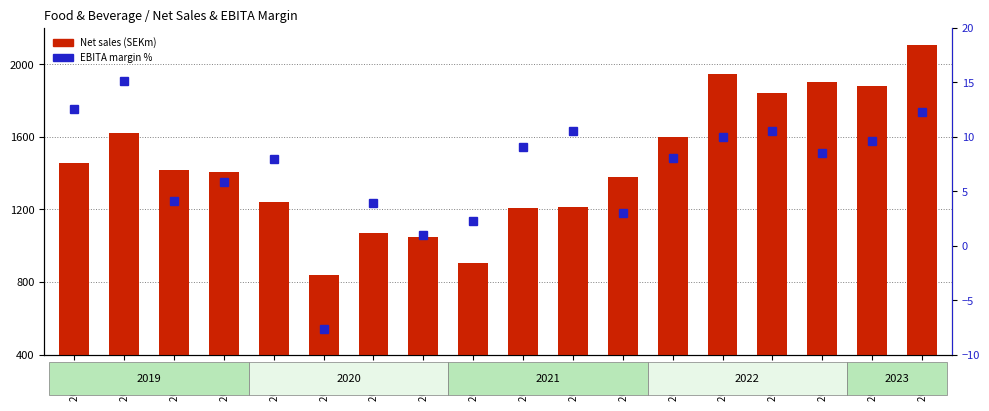

Read the Net sales (SEKm) value at 2022 Q1.

1597.0